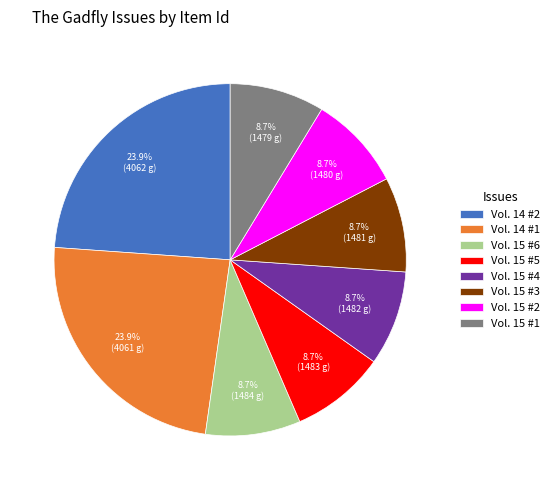

What percentage is the Vol. 15 #6 slice, to the nearest percent?

9%